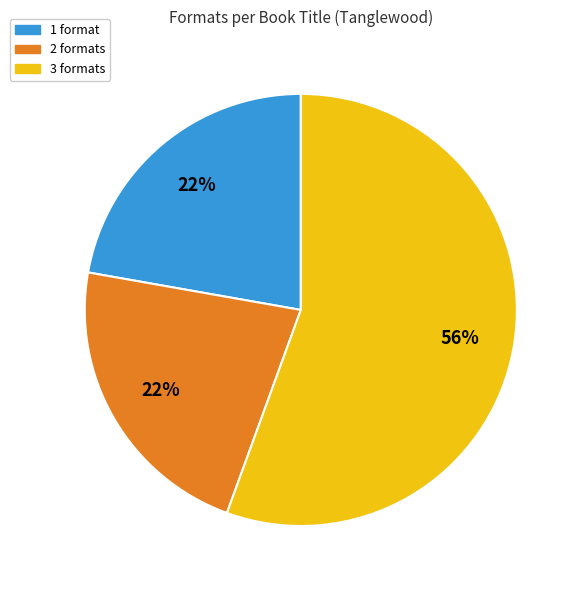

To the nearest percent, what is the average slice percentage?

33%